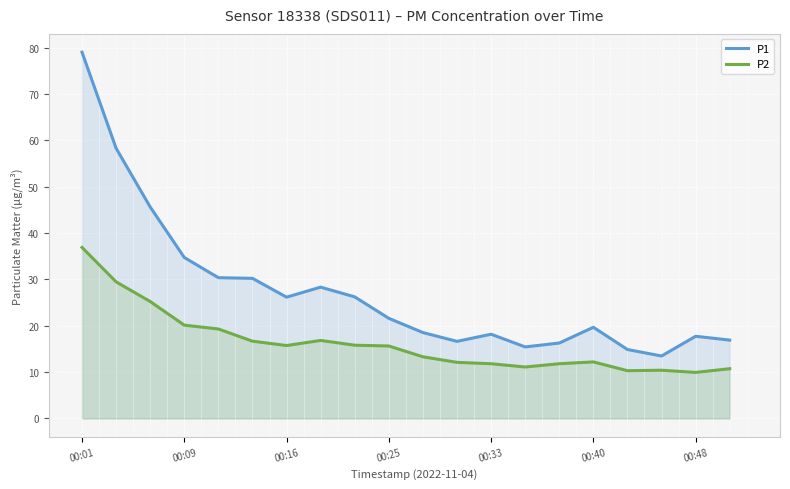

What is the highest value of the P2 series?

36.9